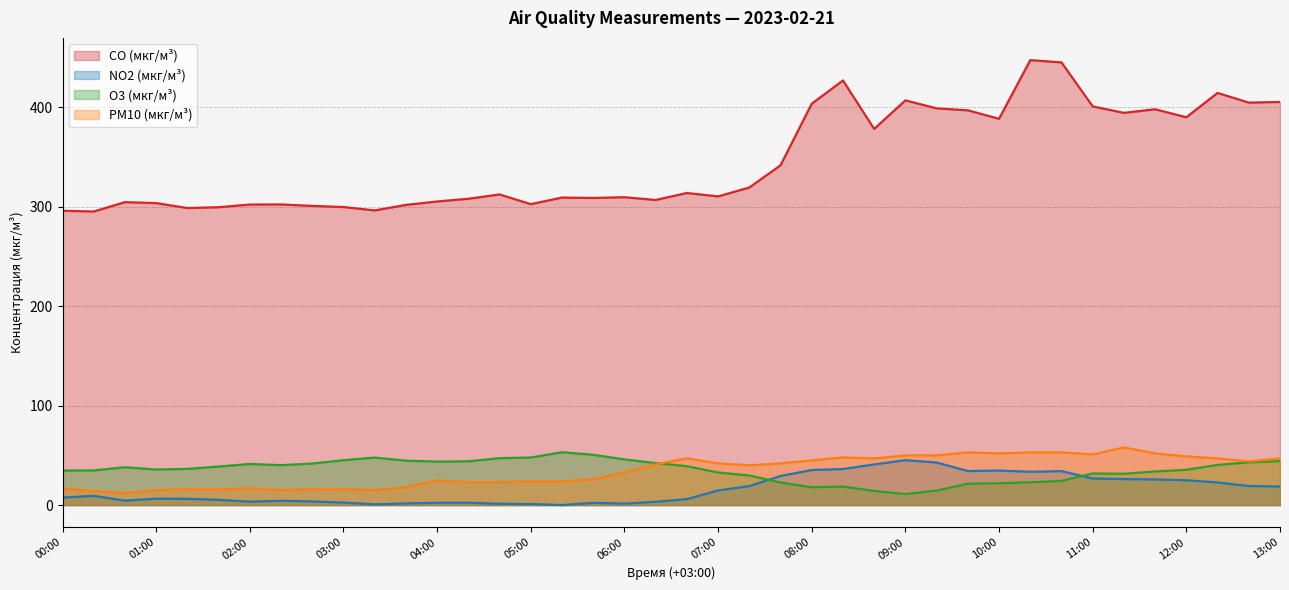

True or false: O3 (мкг/м³) has a value of 88.0 at 17.

False